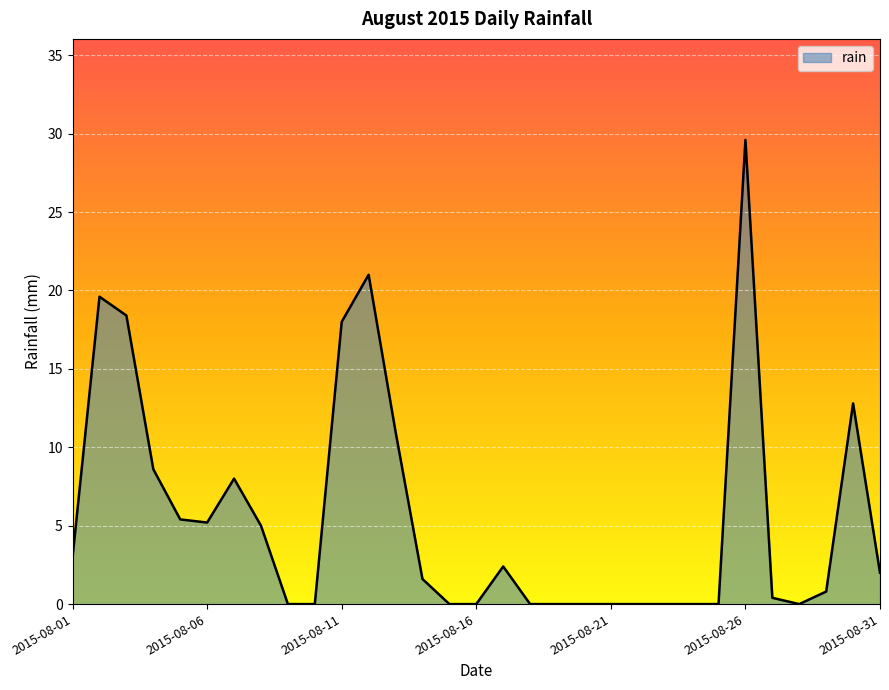

What is the difference between the maximum and minimum values?

29.6